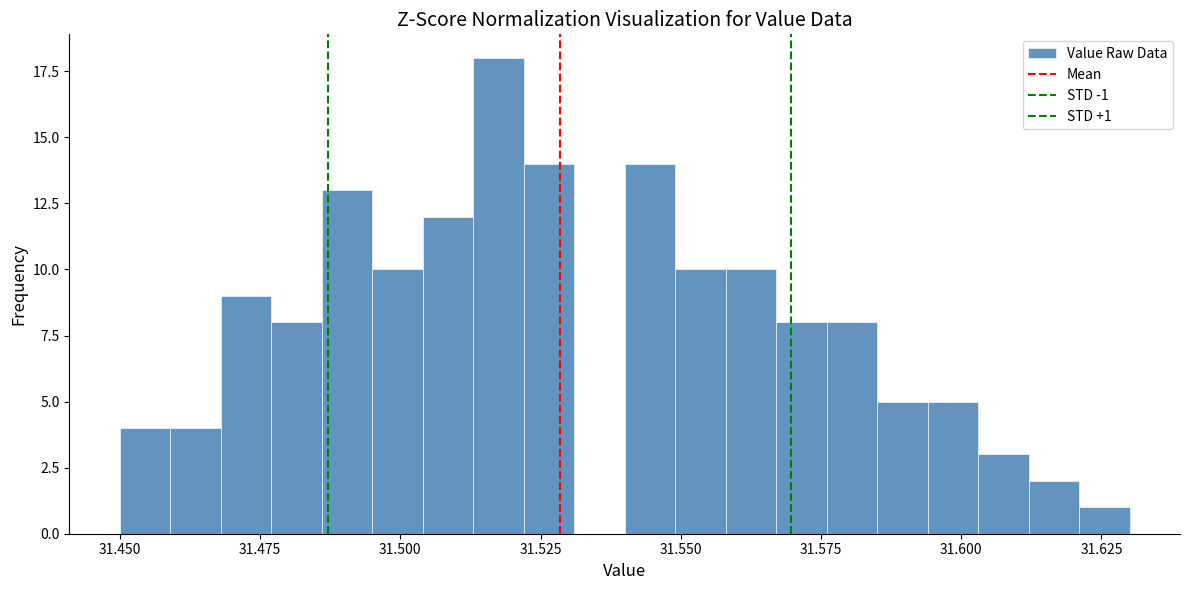

Read against the x-axis, roughly where is the centre of the tallest bar?

31.520